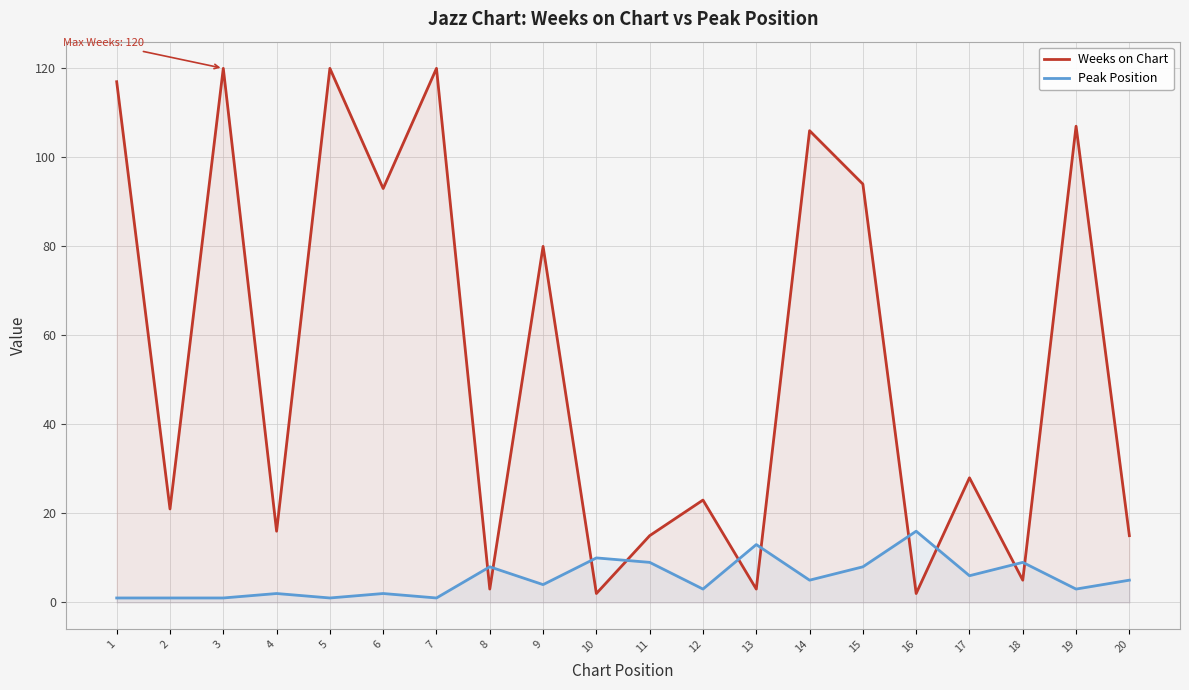

Reading right to left, list all the values displayed in this chart.

Weeks on Chart: 20=15	19=107	18=5	17=28	16=2	15=94	14=106	13=3	12=23	11=15	10=2	9=80	8=3	7=120	6=93	5=120	4=16	3=120	2=21	1=117
Peak Position: 20=5	19=3	18=9	17=6	16=16	15=8	14=5	13=13	12=3	11=9	10=10	9=4	8=8	7=1	6=2	5=1	4=2	3=1	2=1	1=1